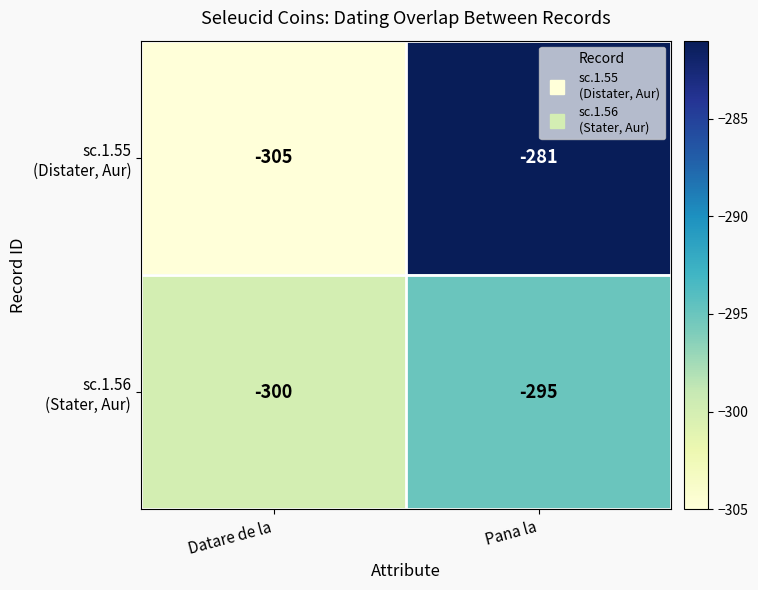

Which category has the lowest value across all series?

Datare de la